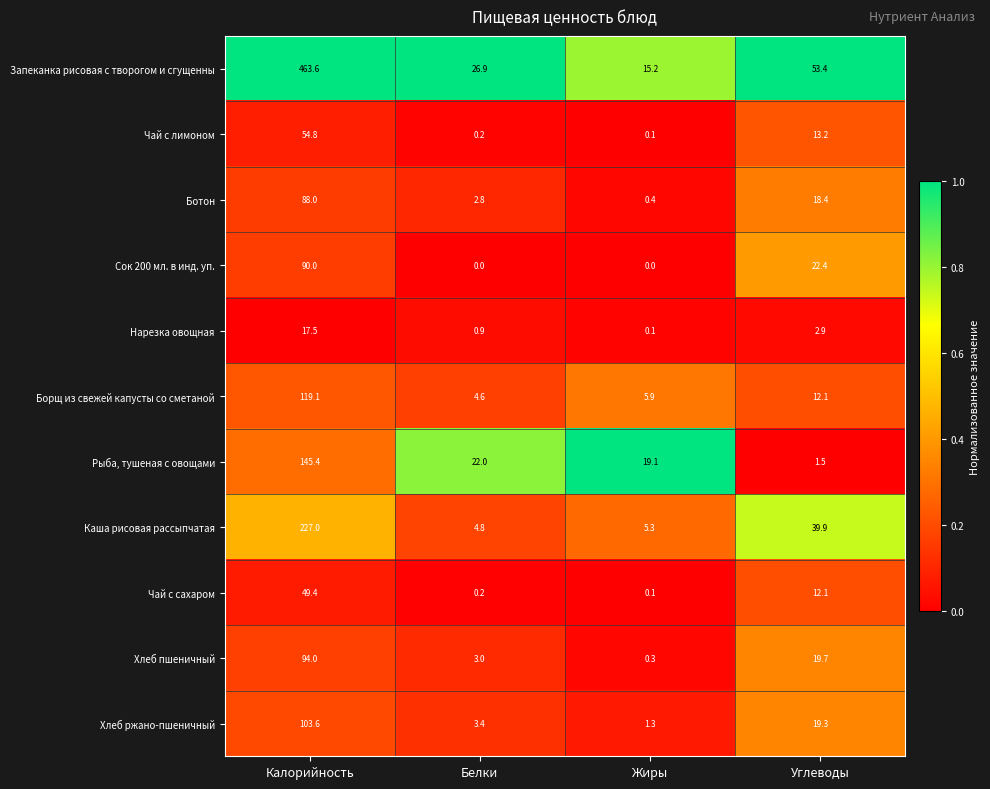

At which label does Чай с сахаром first exceed 12?

Калорийность